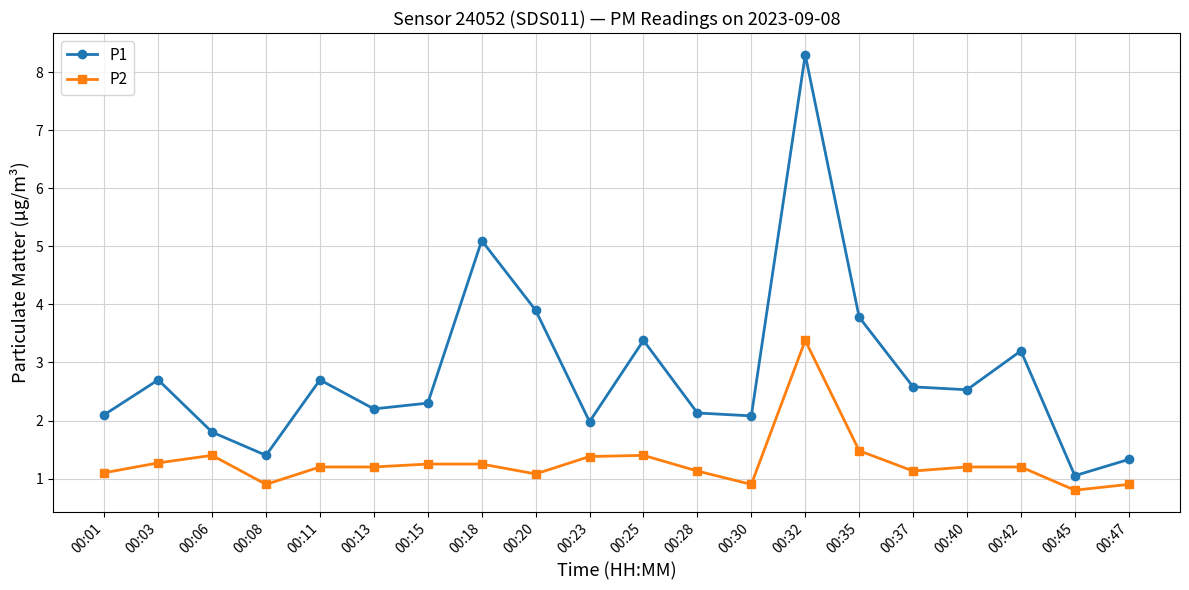

Where is the first local minimum for P2?

00:08